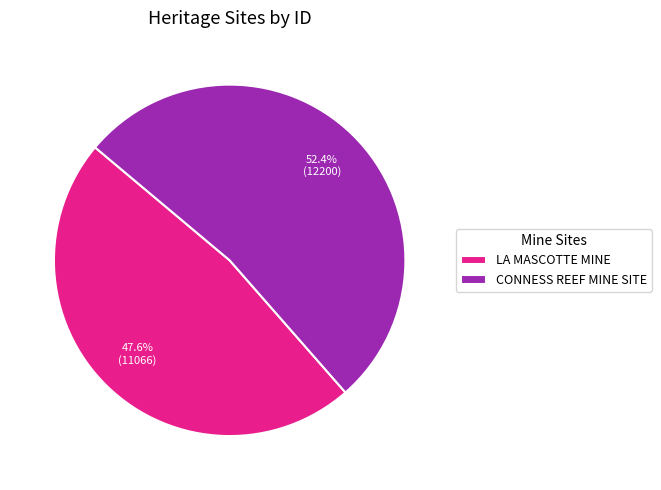

To the nearest percent, what is the average slice percentage?

50%